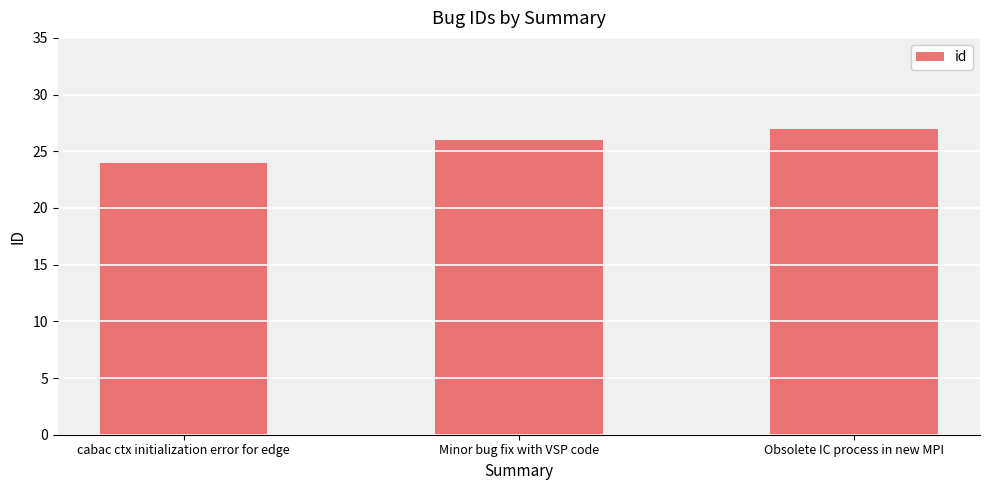

What is the difference between the second highest and minimum values?

2